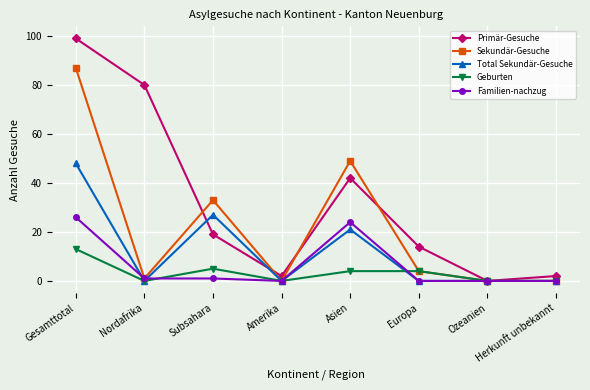

What is the difference between the highest and lowest values at Gesamttotal?

86